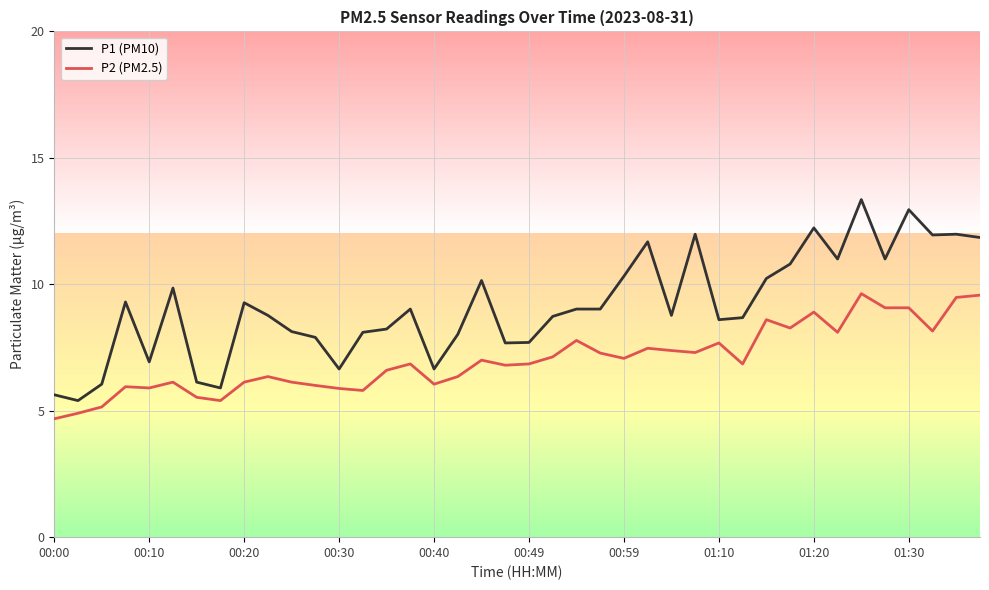

Which category has the lowest value across all series?

00:00